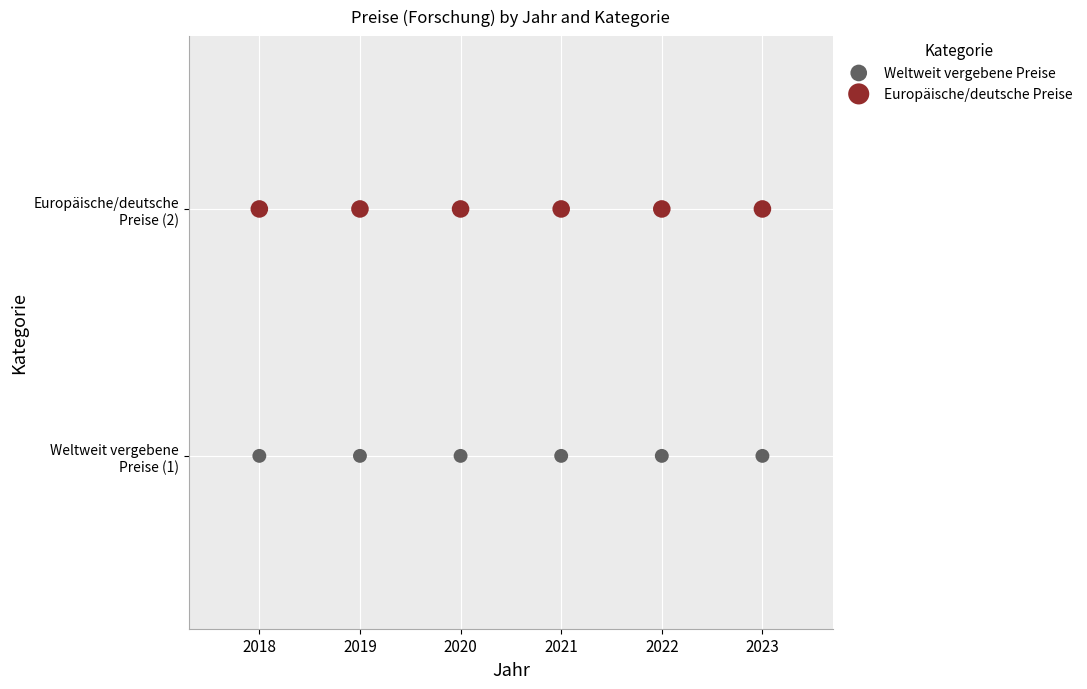

What are all the series names shown in the legend?

Weltweit vergebene Preise, Europäische/deutsche Preise